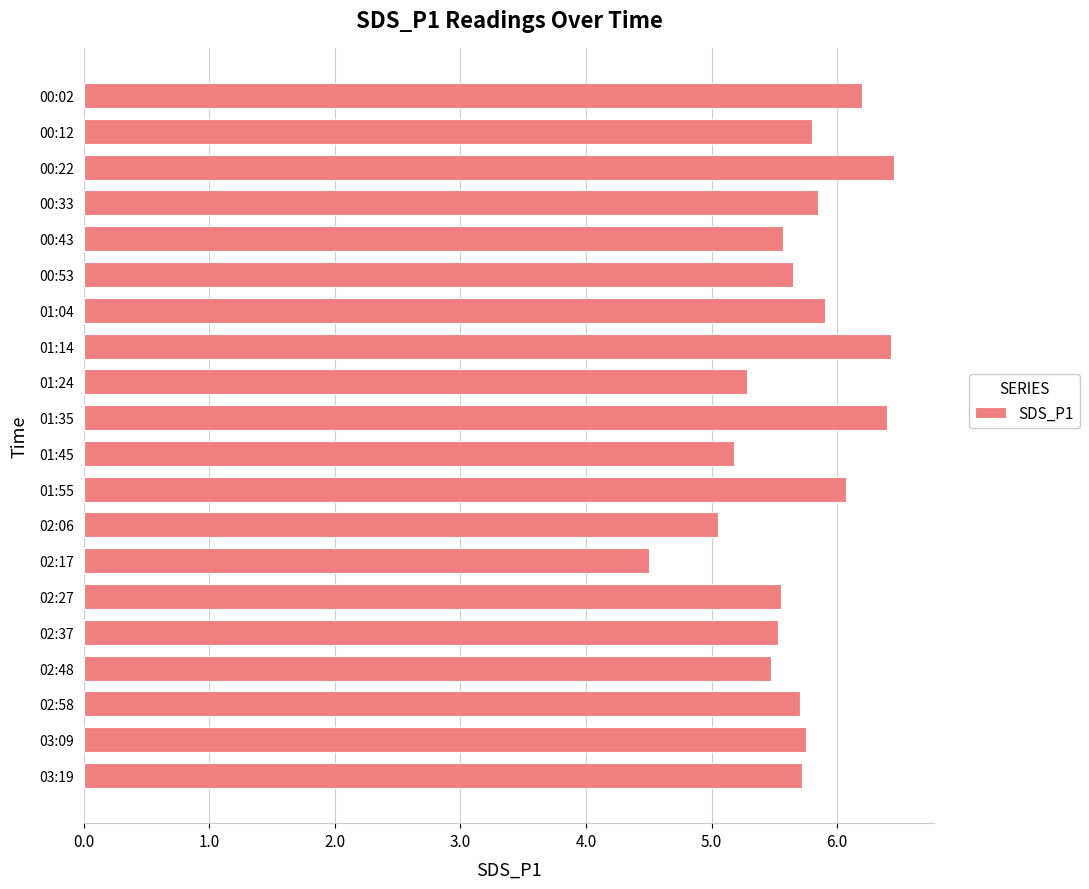

What is the maximum value shown in the chart?

6.5